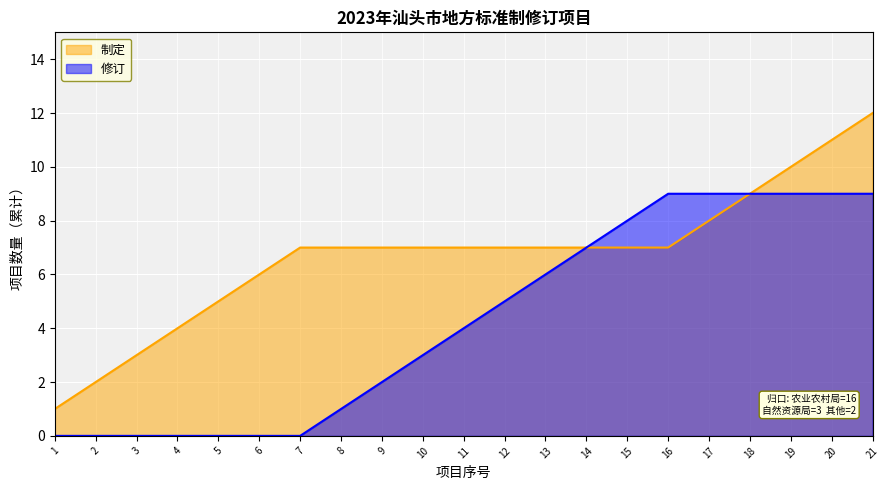

Which has a higher value, 8-11 or 2?

8-11